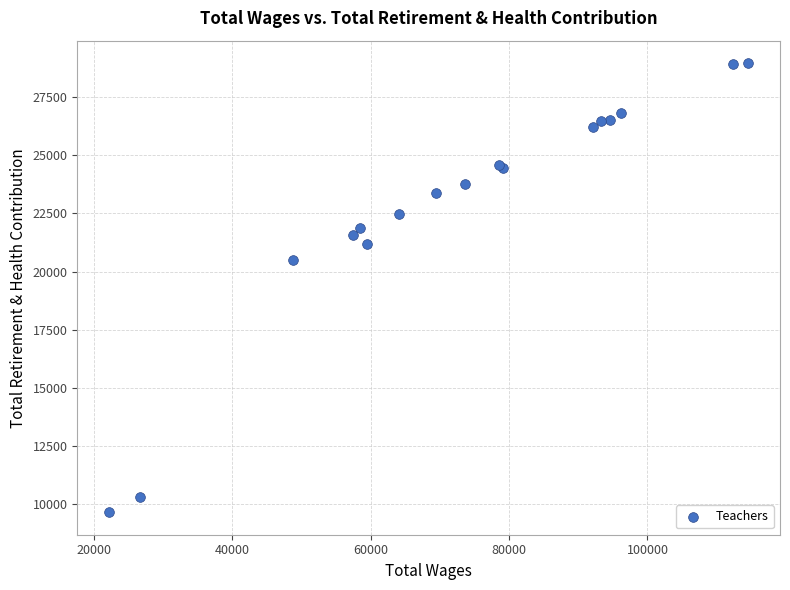

What Y value in the scatter plot is closest to 19305?

20502